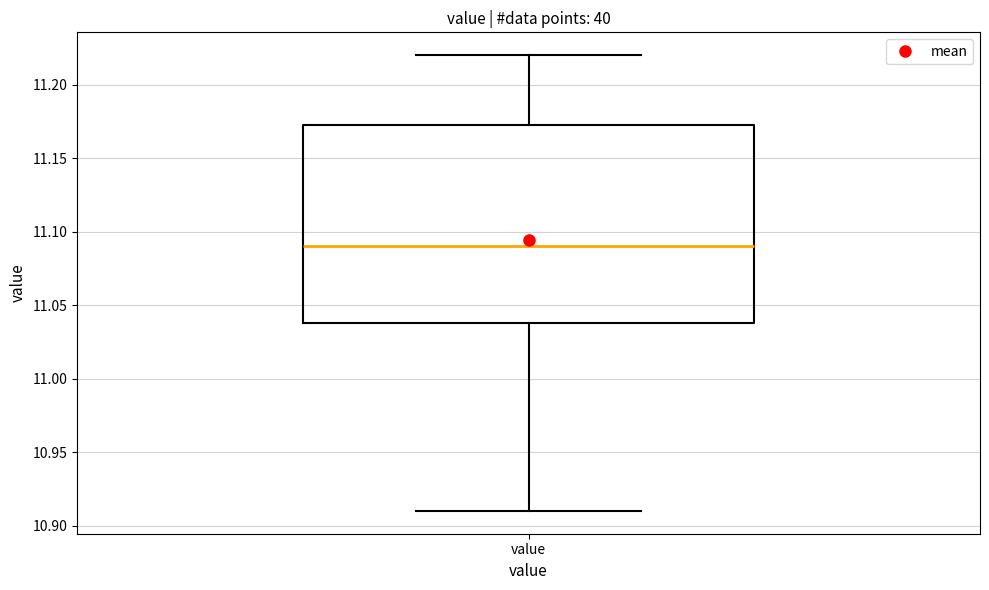

Read this box plot against the y-axis: the position of the median line, the range covered by the box, and the ends of both whiskers. The values are not printed on the chart, so give them approximately, as read against the axis.

median 11.090, box 11.040 to 11.175, whiskers 10.910 to 11.220